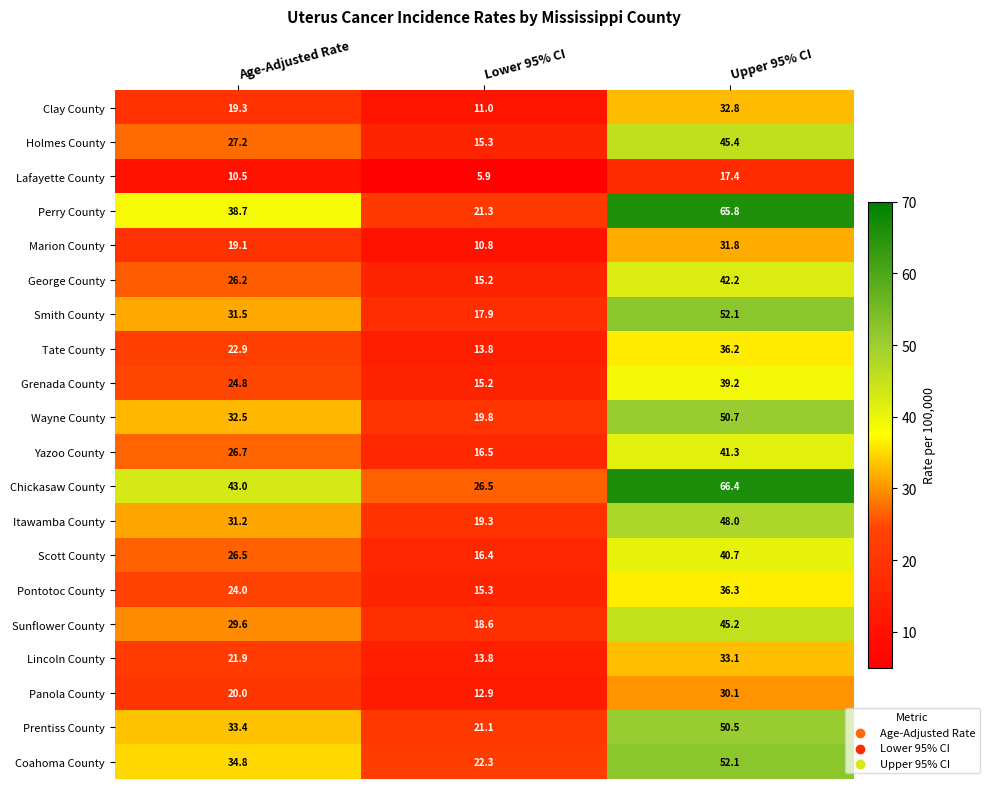

Count the number of data series in this chart.

20